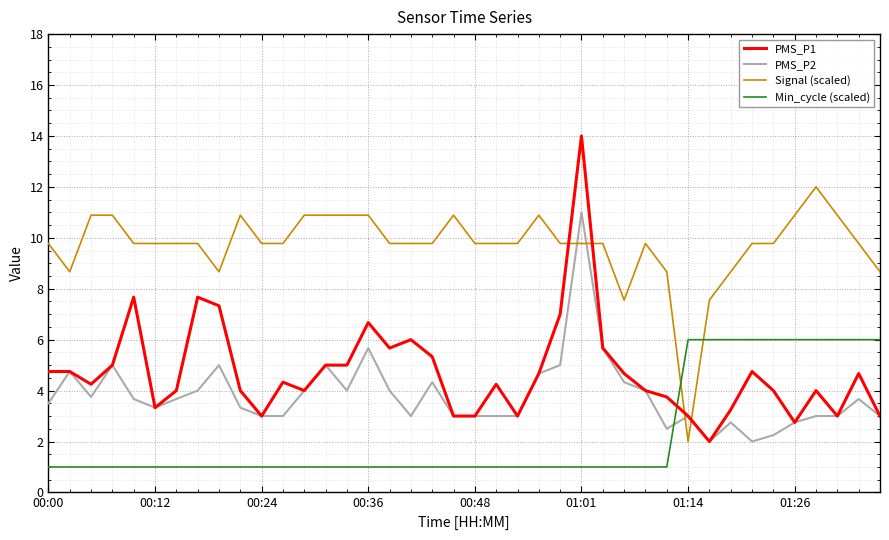

Which series has the largest total across all categories?

Signal (scaled)